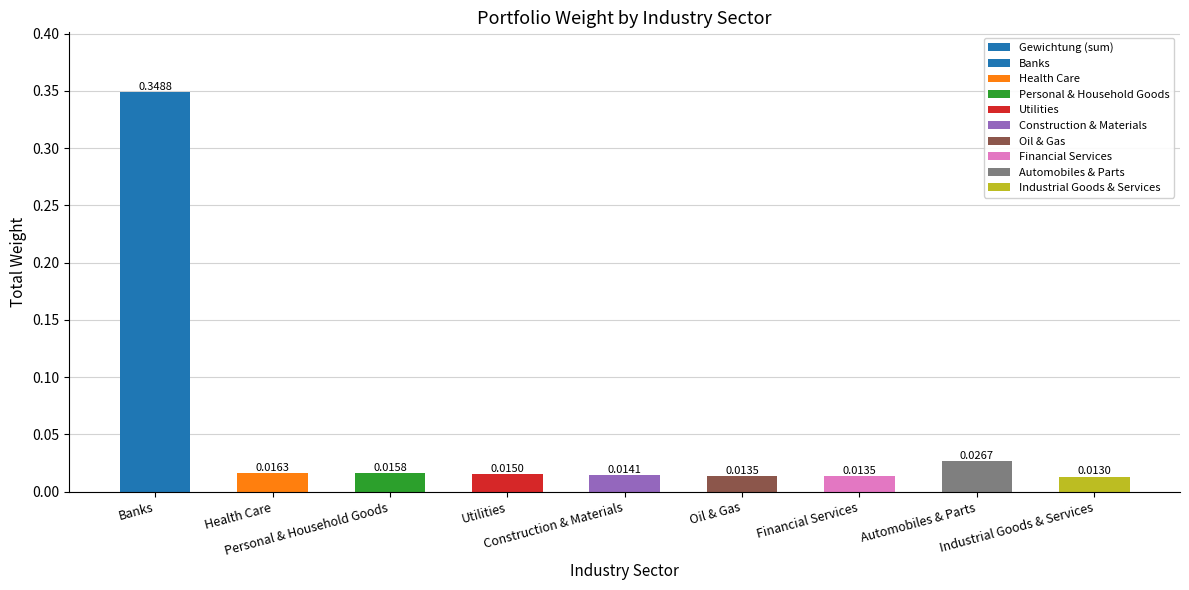

The chart shows a value of 0.0 at Utilities. True or false?

True